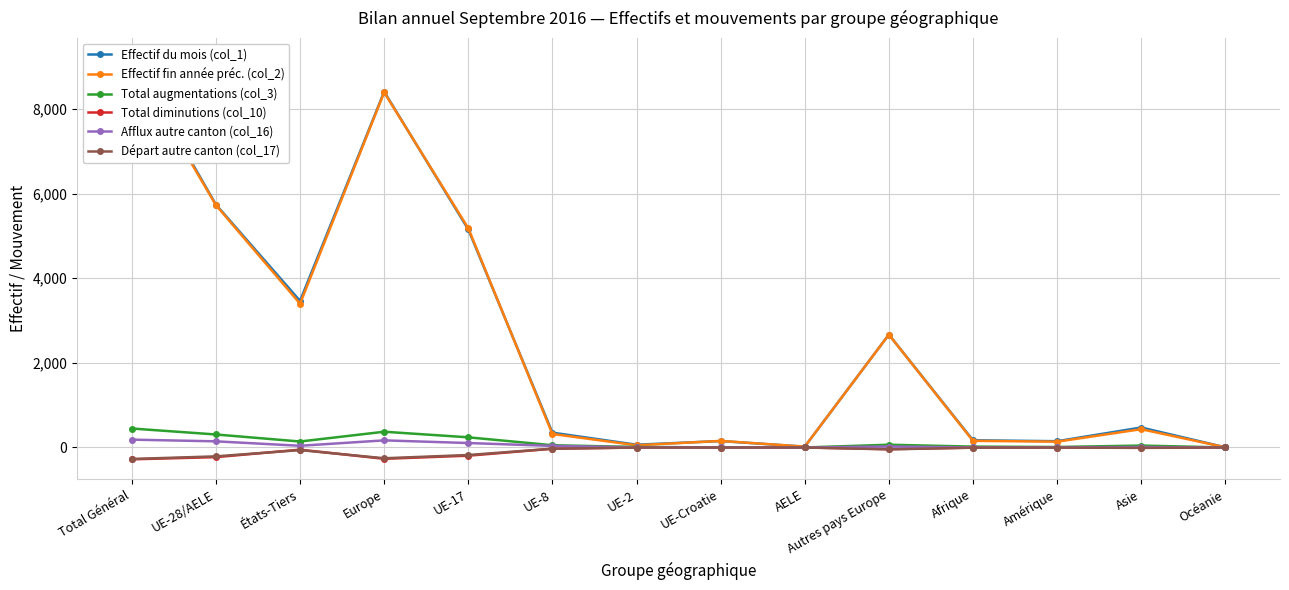

What is the total value across all series at Europe?

16816